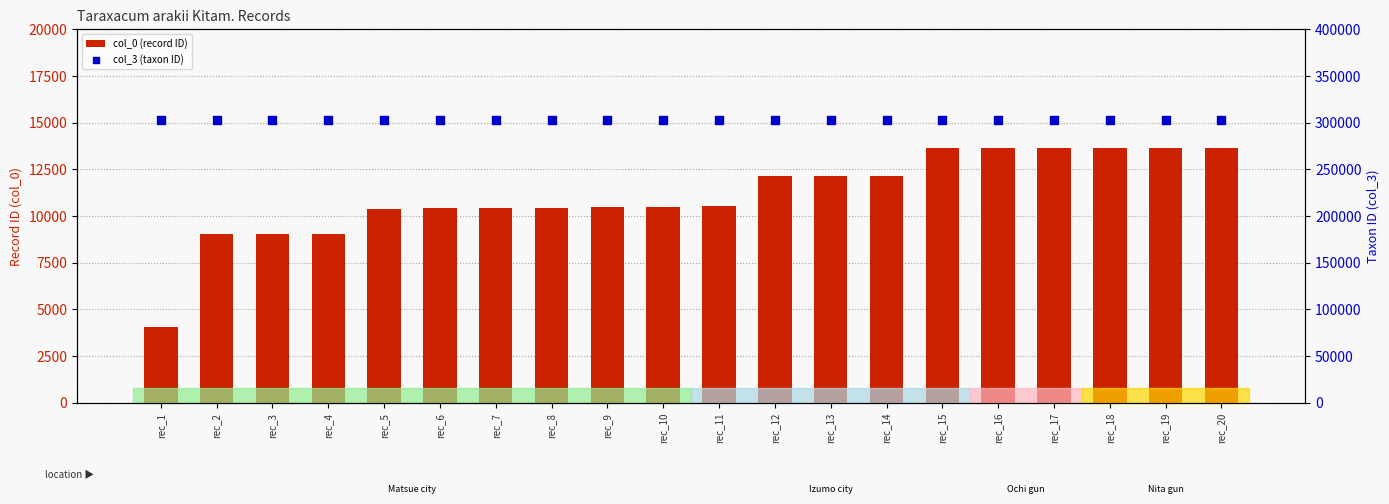

Which series contains the lowest Y value?

col_0 (record ID)